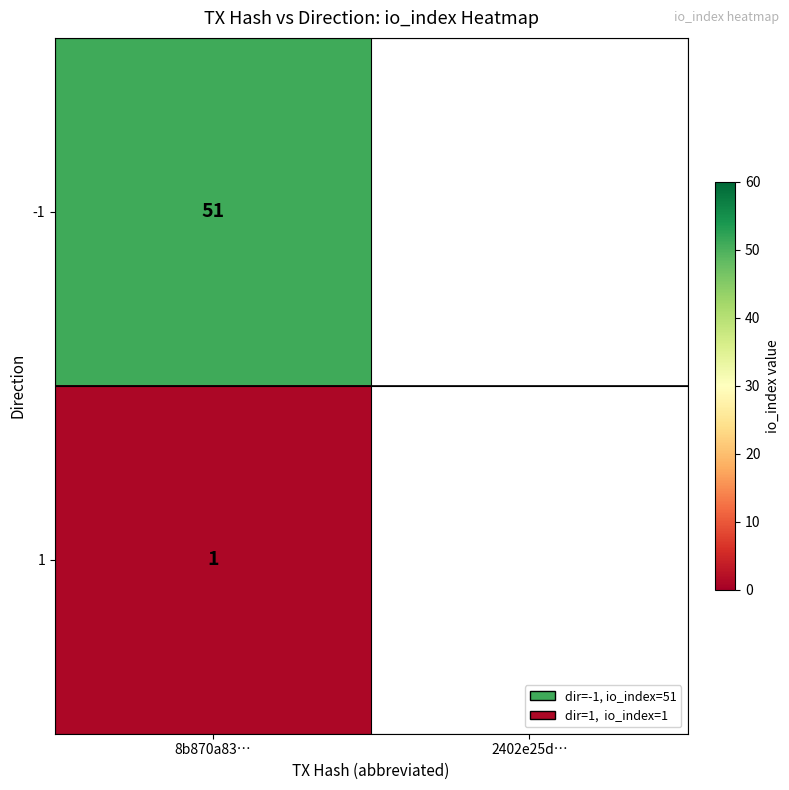

Reading right to left, list all the values displayed in this chart.

1	51